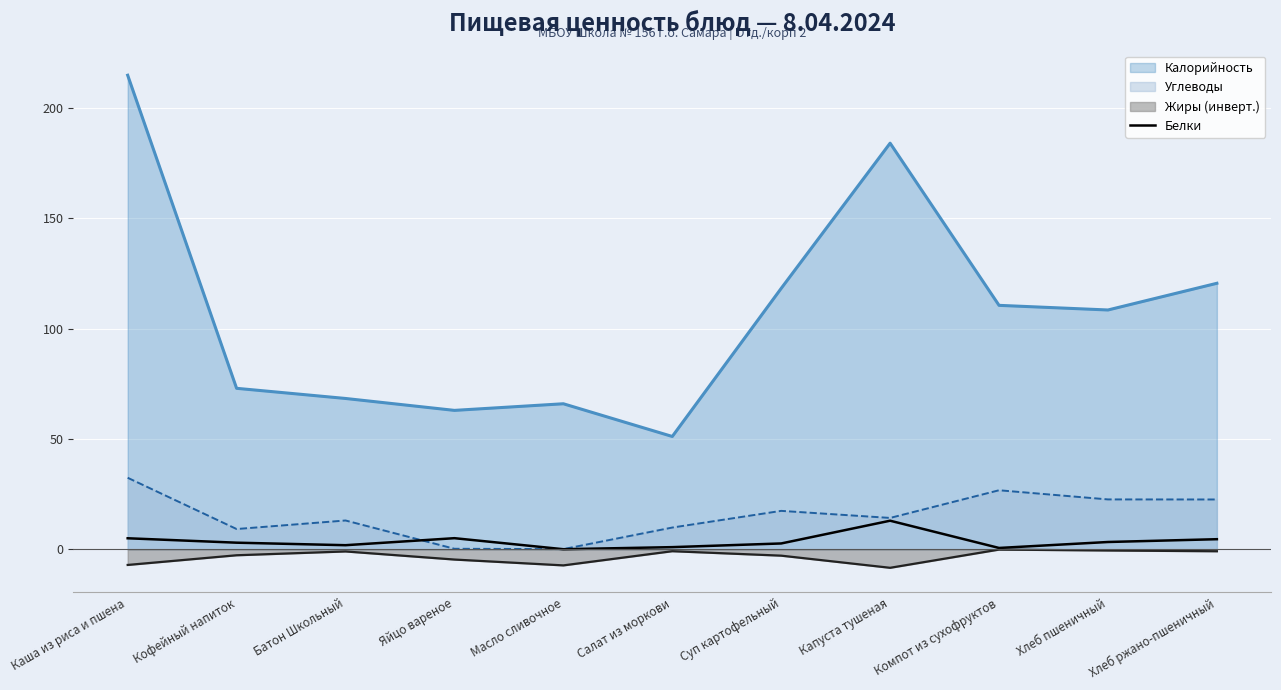

True or false: the data shows 2.7 at Суп картофельный.

True